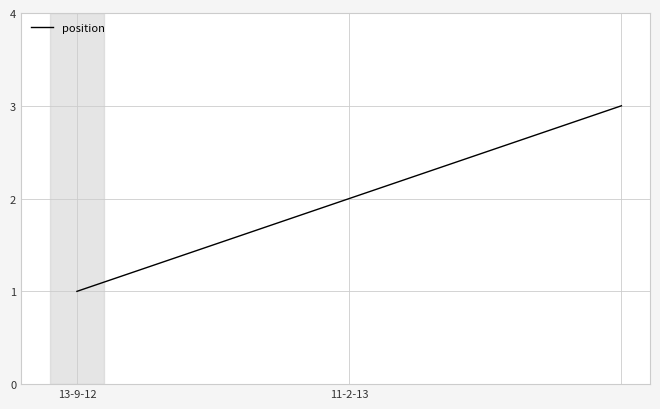

What is the sum of all values?

6